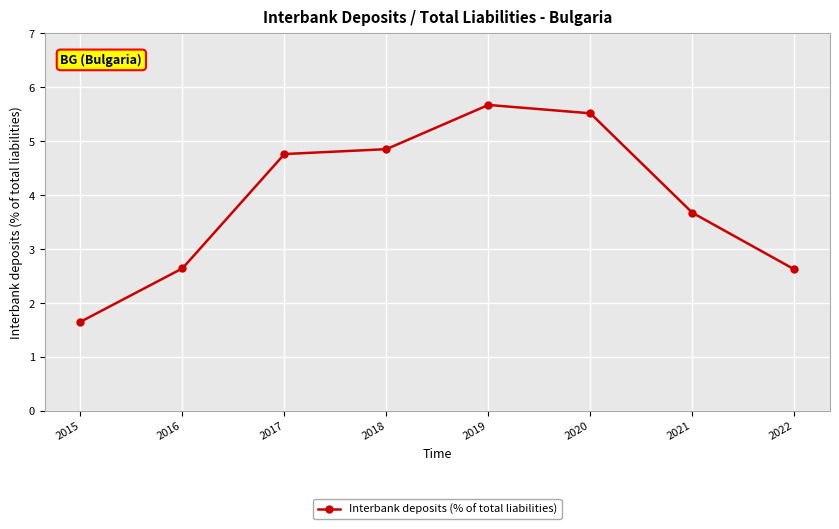

Which has a higher value, 2017 or 2022?

2017